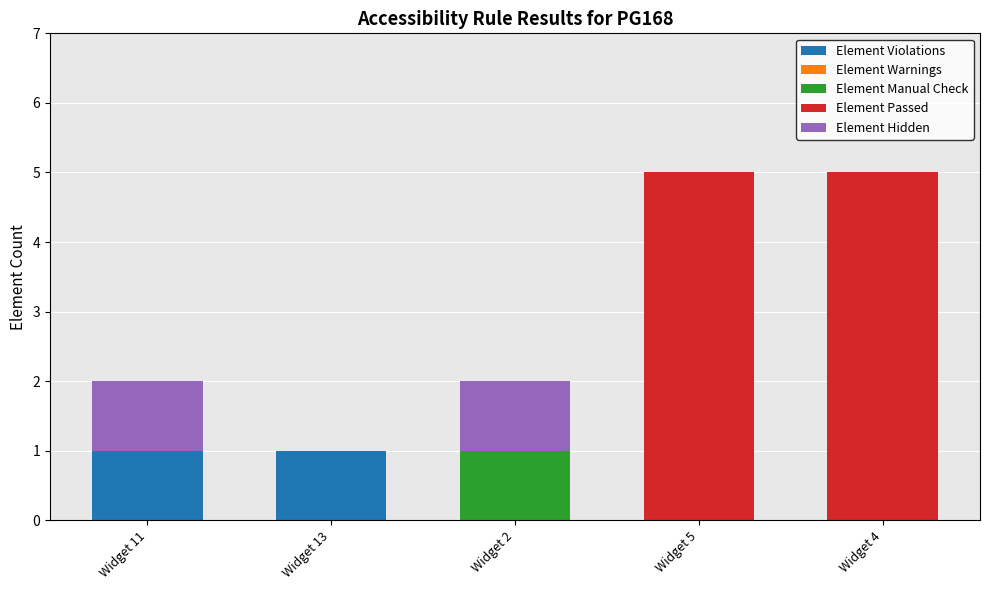

What is the total value across all series at Widget 4?

5